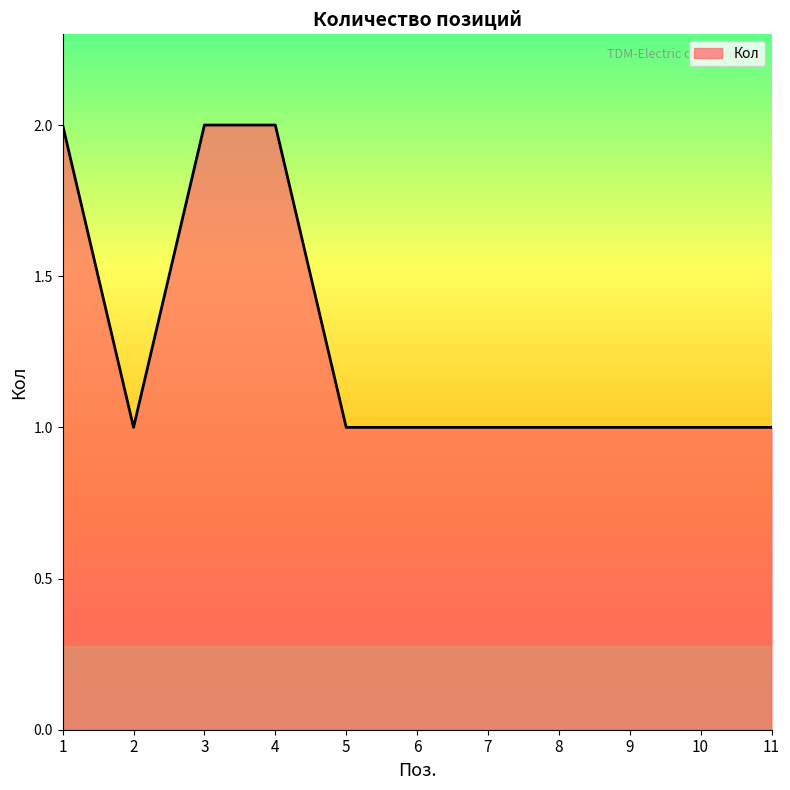

At which category does the data reach its first local valley?

2